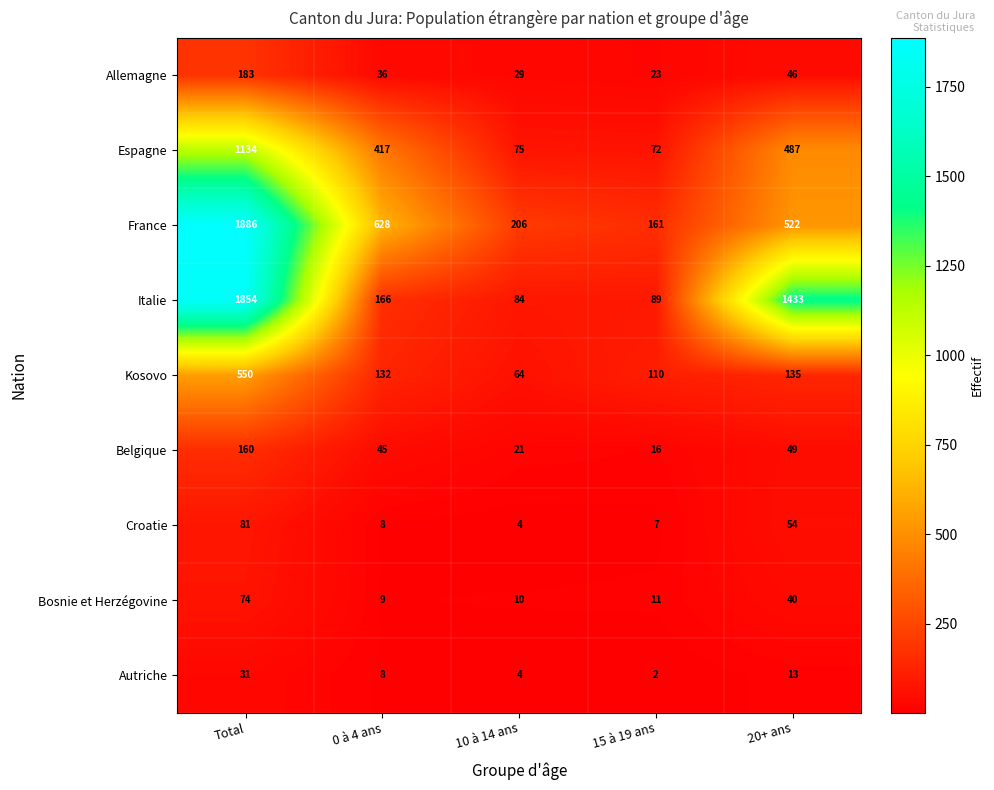

Which series has the widest spread of values?

Italie